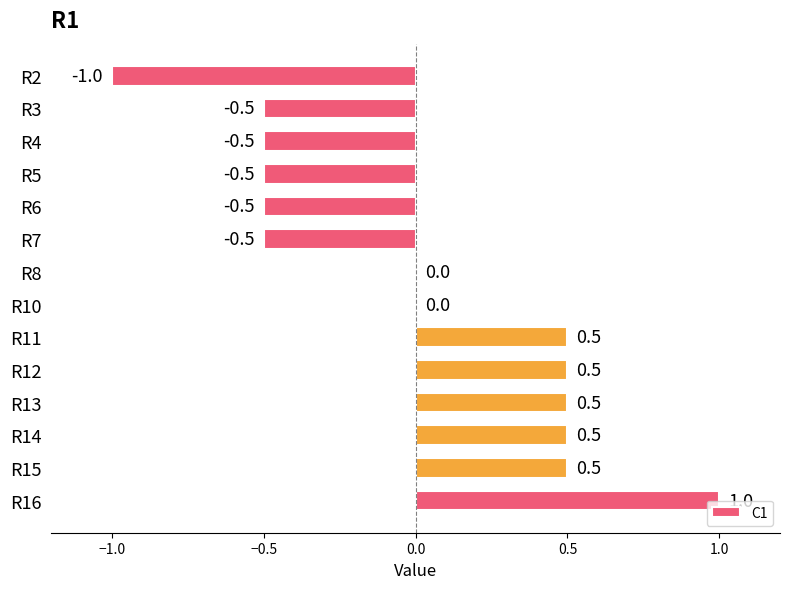

Between R15 and R3, which is larger?

R15